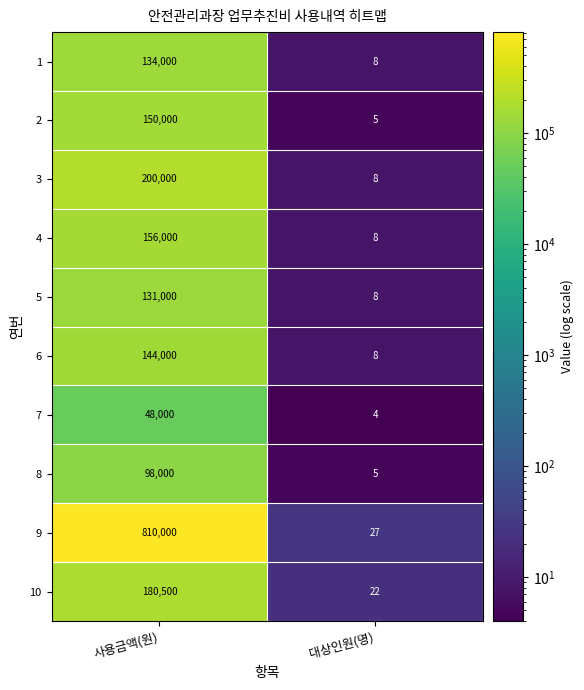

True or false: 8 has a value of 98000 at 사용금액(원).

True